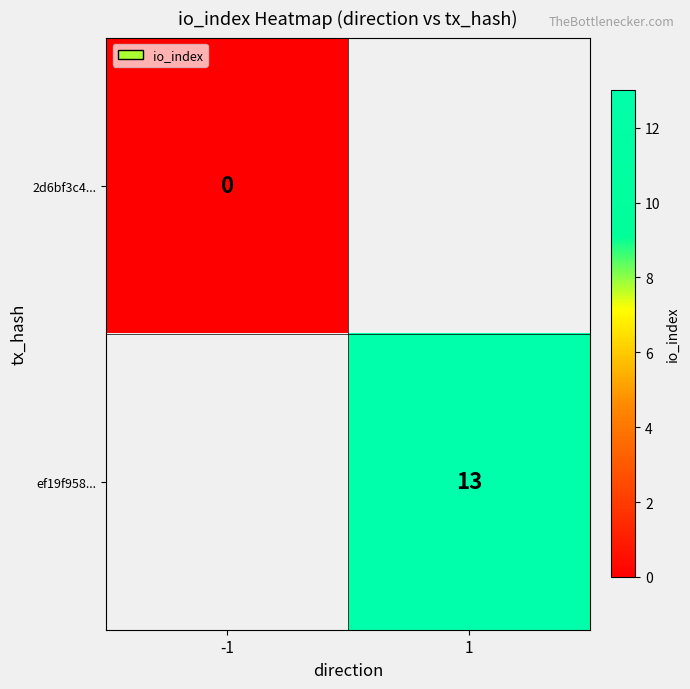

The value of ef19f958... at 1 is 13. True or false?

True